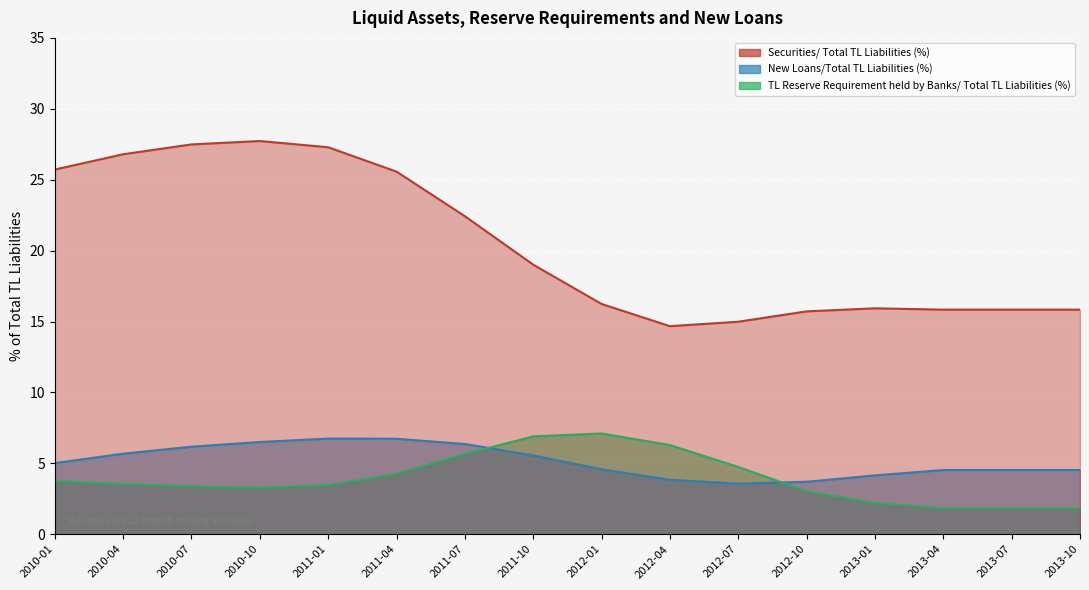

Which series ends up on top after the final intersection of New Loans/Total TL Liabilities (%) and TL Reserve Requirement held by Banks/ Total TL Liabilities (%)?

New Loans/Total TL Liabilities (%)